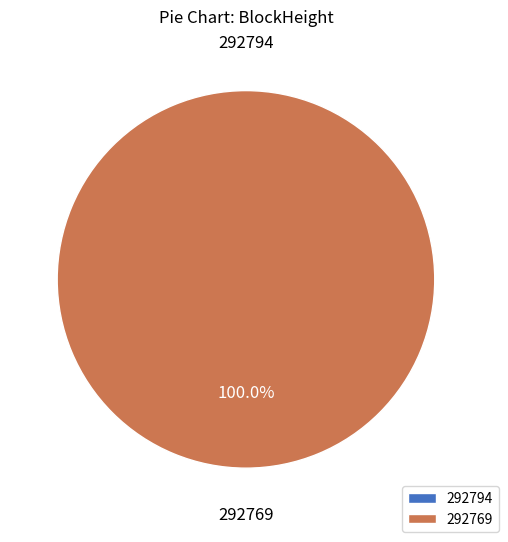

The 292794 slice represents 0% of the pie. True or false?

True